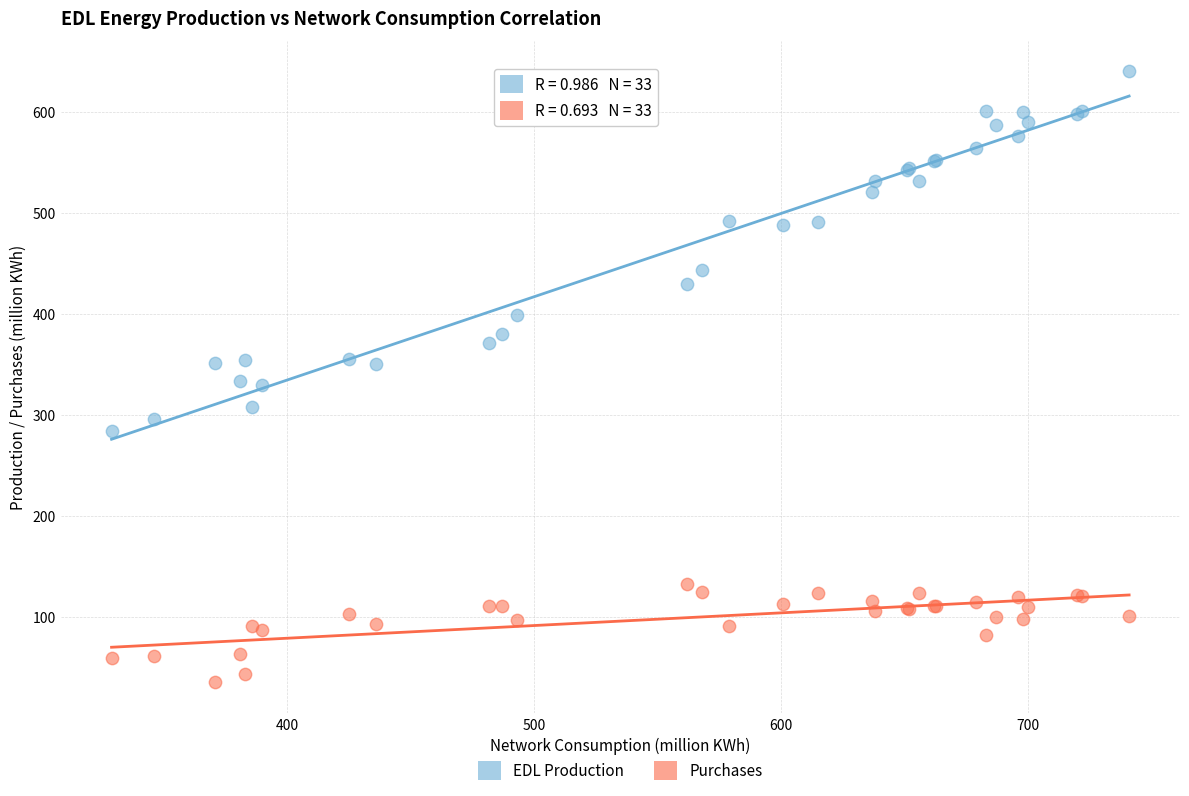

Which series reaches the maximum Y coordinate?

EDL Production